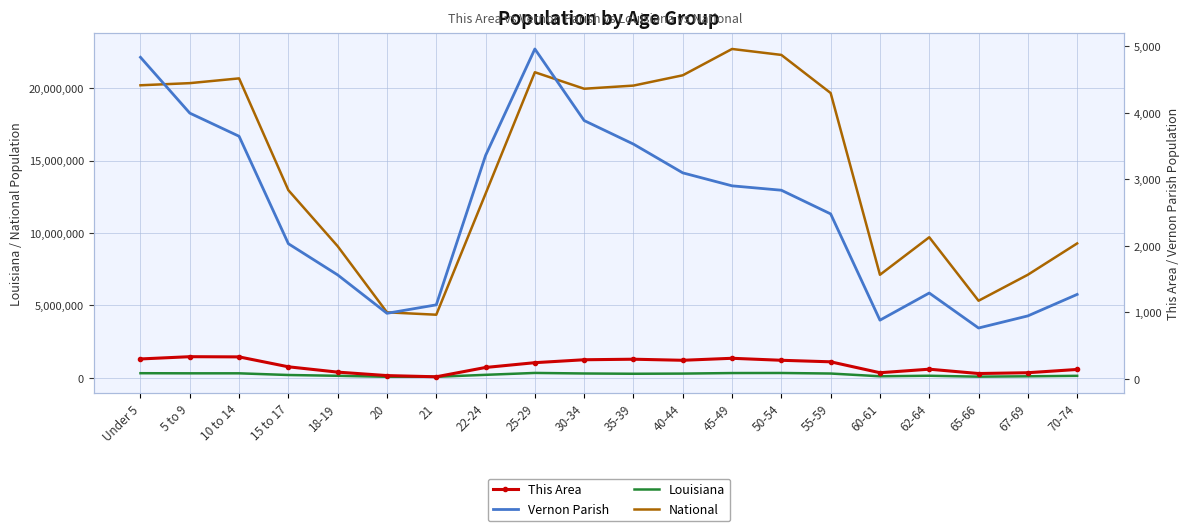

True or false: This Area and Vernon Parish intersect in this chart.

False